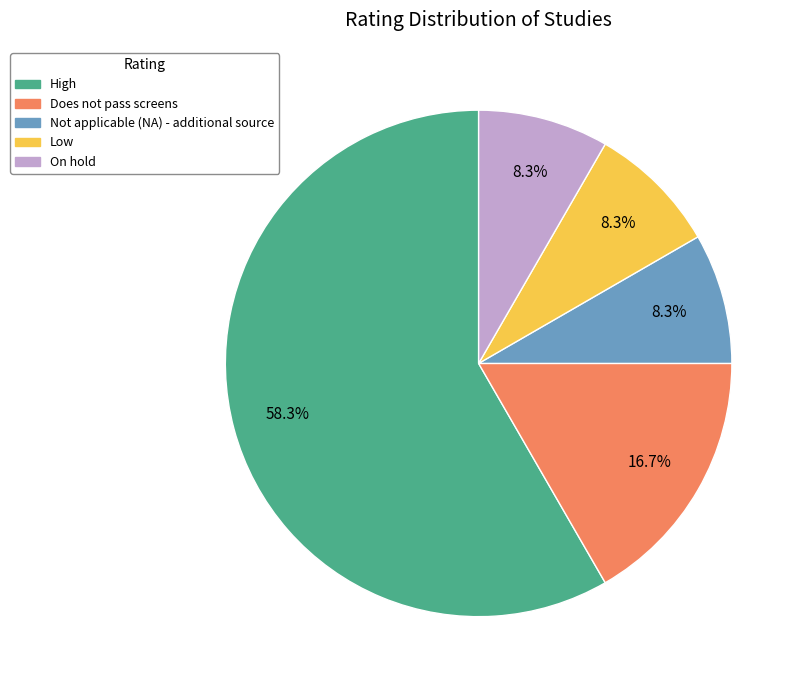

Combined, what portion of the pie is Does not pass screens and Not applicable (NA) - additional source?

25.0%